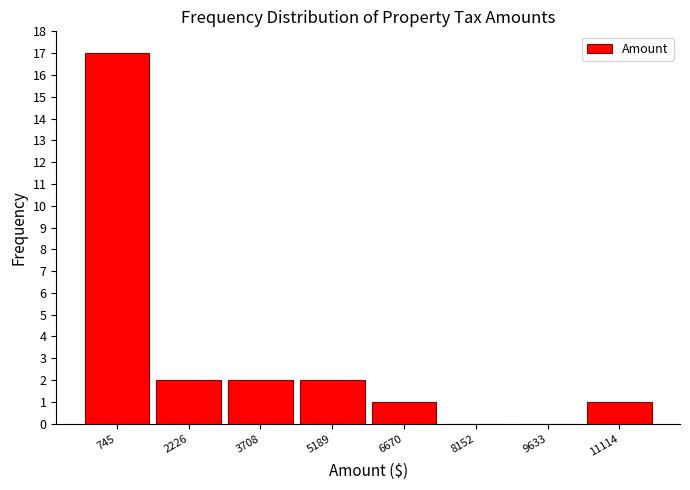

What is the height of the bar covering 3000 to 4400 on the x-axis? Neither the bar edges nor the heights are printed on the chart, so give them approximately, as read against the axes.

2